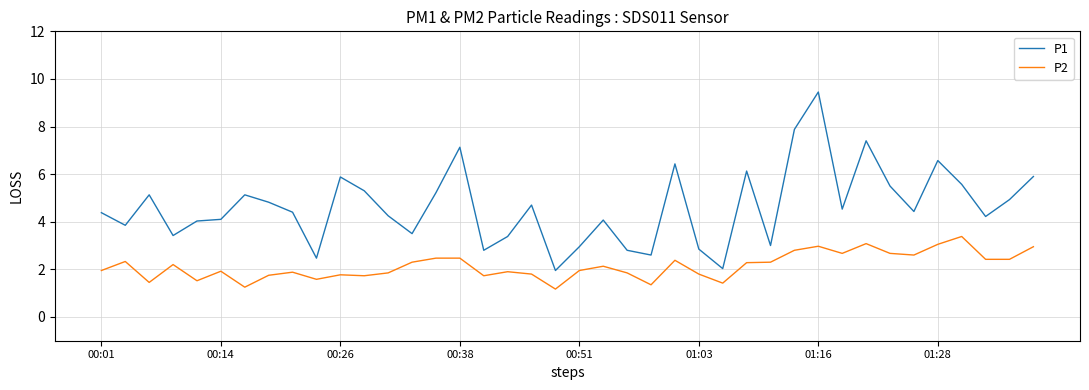

Which series has the widest spread of values?

P1